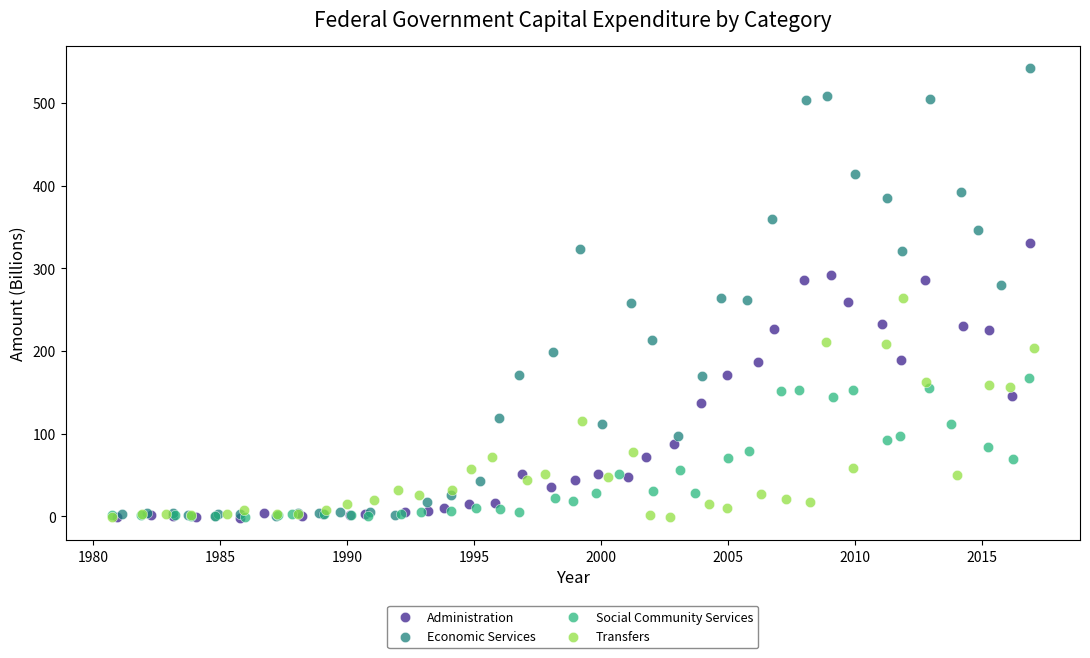

Which series contains the highest Y value?

Economic Services